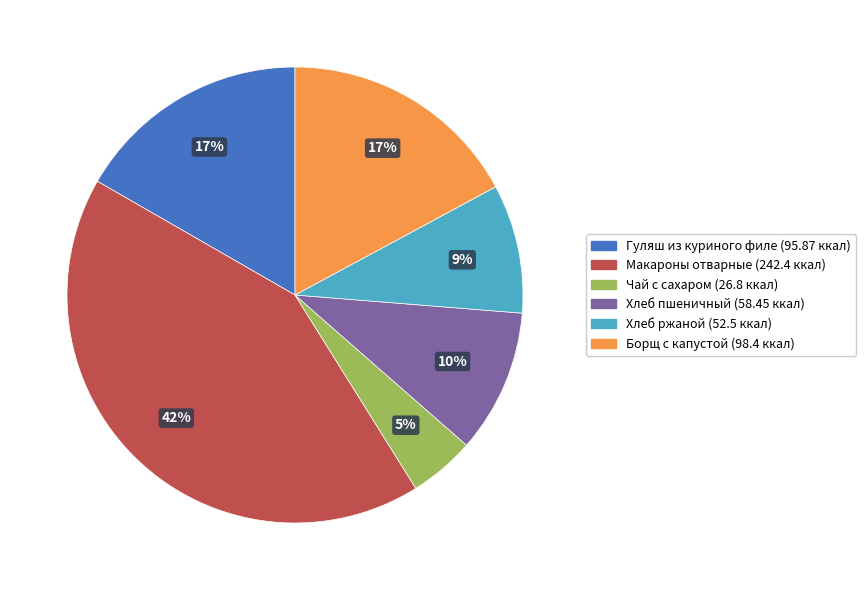

What is the smallest slice in the pie chart?

Чай с сахаром